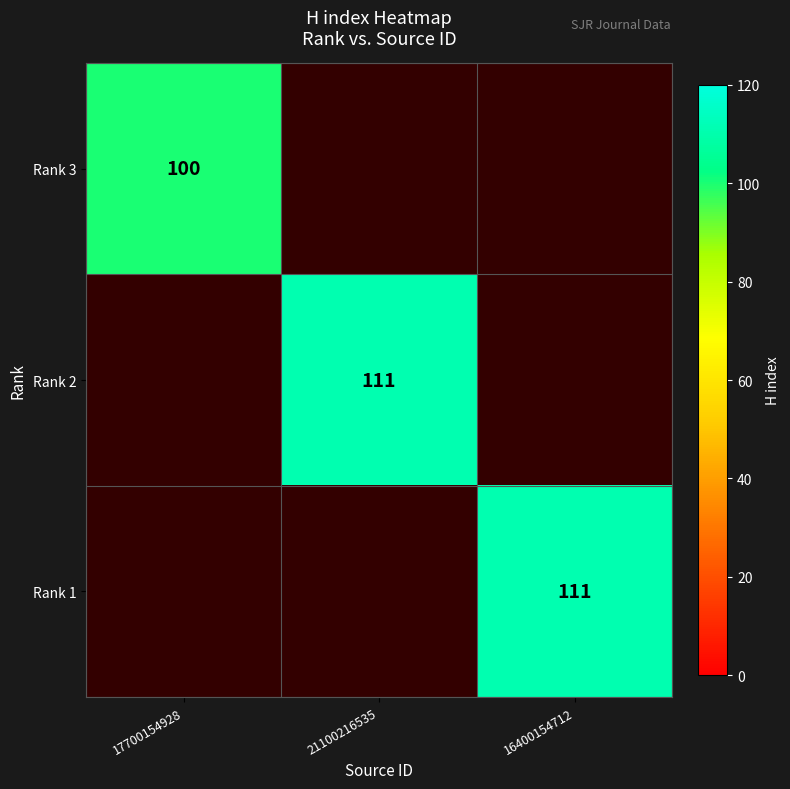

Which series has the largest range (max minus min)?

Rank 3